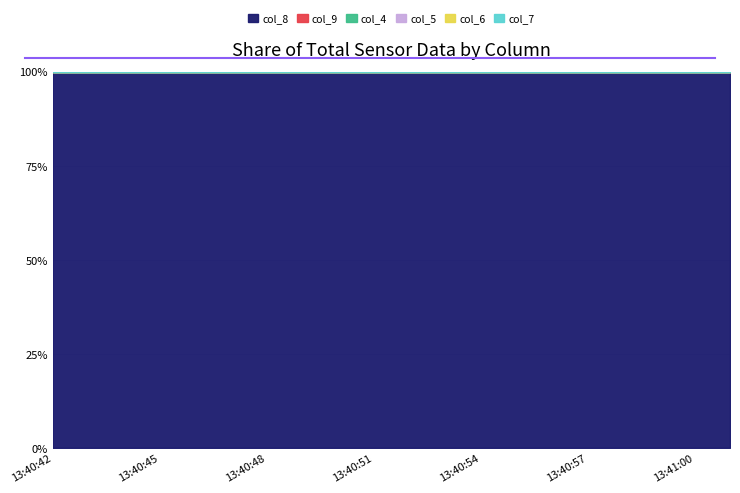

At which category is the sum across all series the highest?

13:40:55